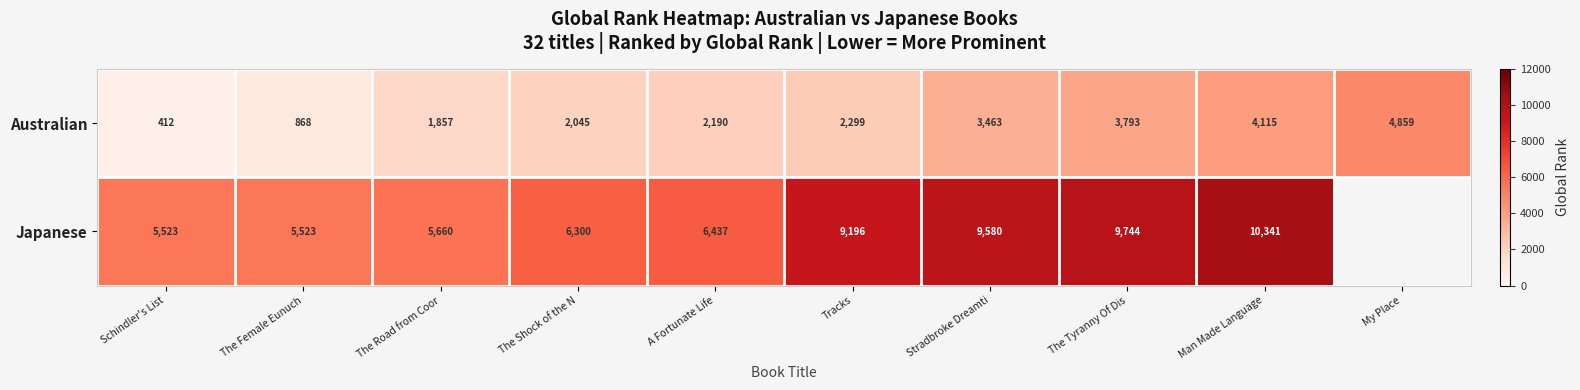

Read the Australian value at The Tyranny Of Dis, to the nearest 10.

3790